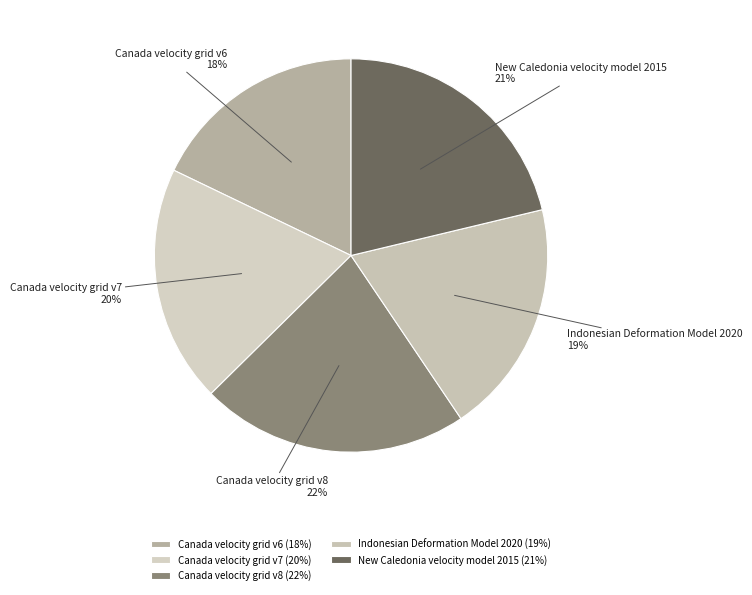

Is Canada velocity grid v6 the majority of the pie?

No